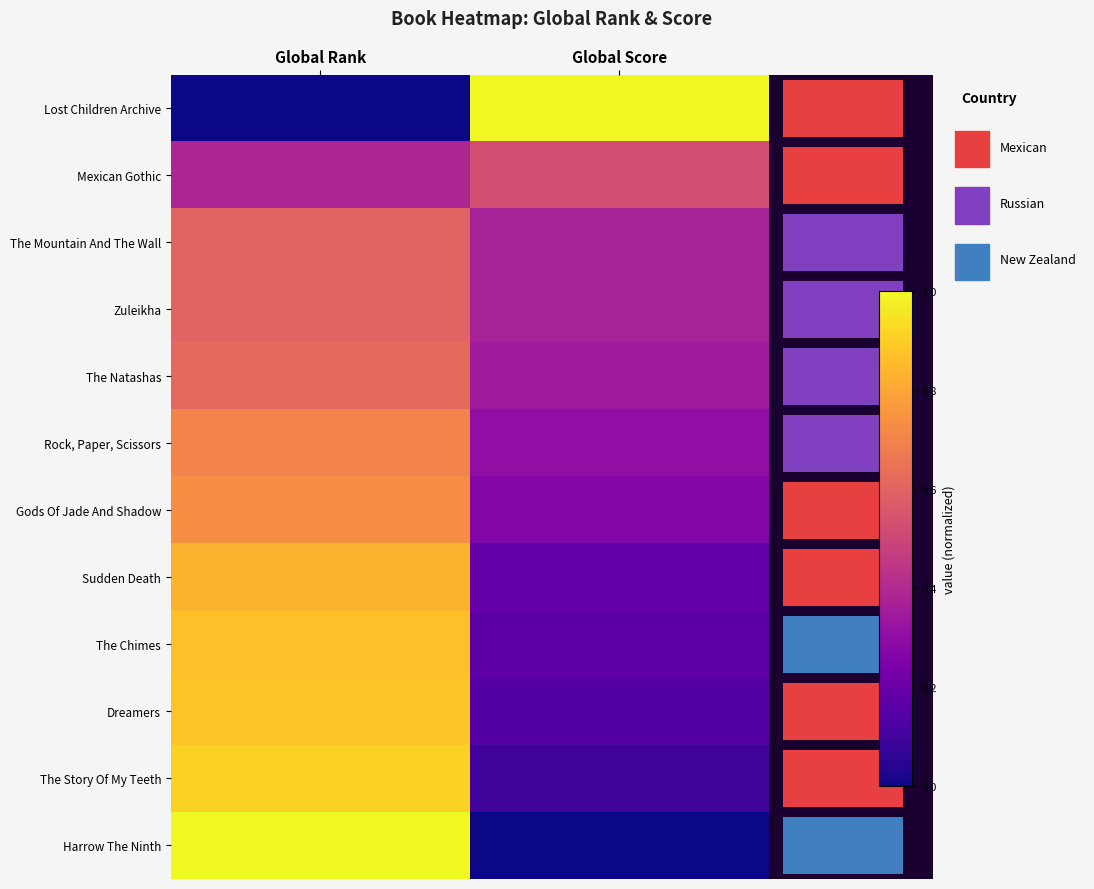

What is the sum of all Dreamers values?

1.0